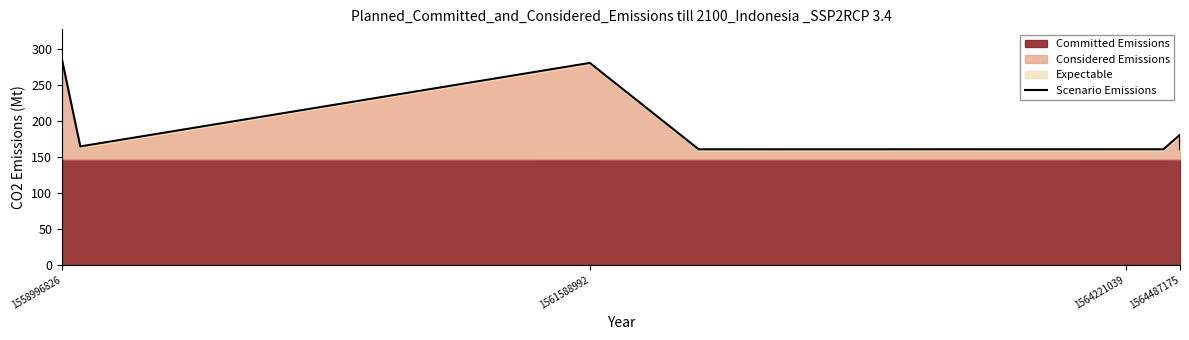

How many lines are shown in the chart?

1